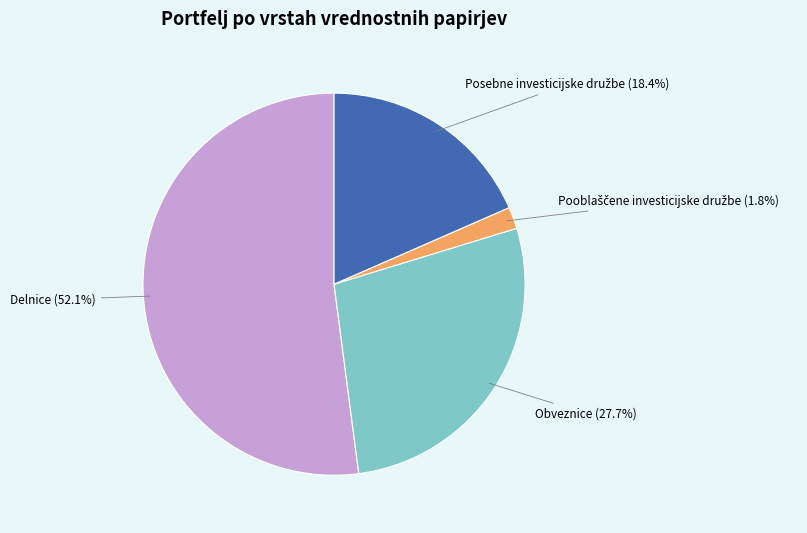

Is there any slice that represents more than half of the pie?

Yes